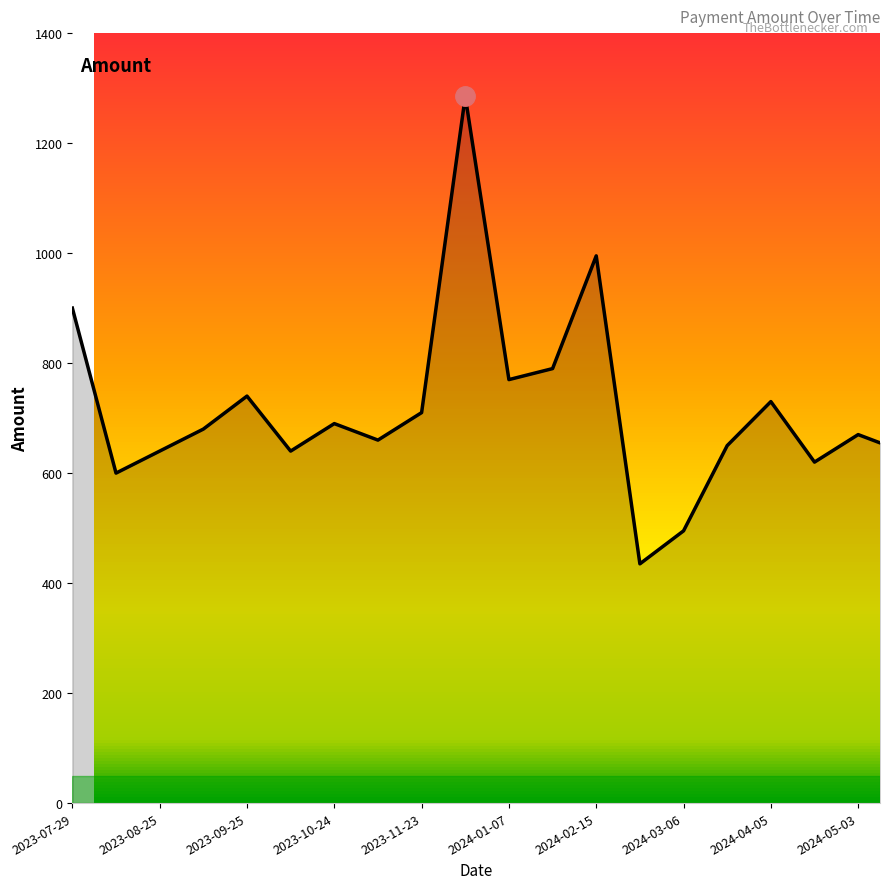

What is the difference between the maximum and minimum values?

850